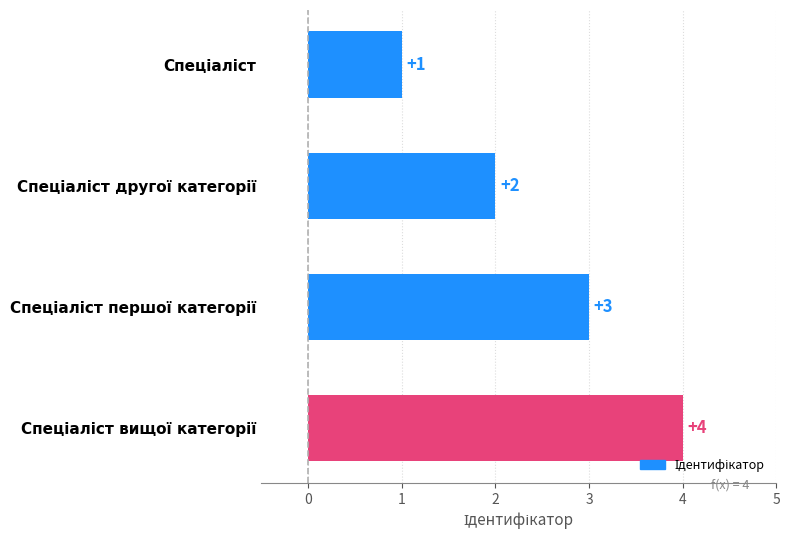

What is the maximum value shown in the chart?

4